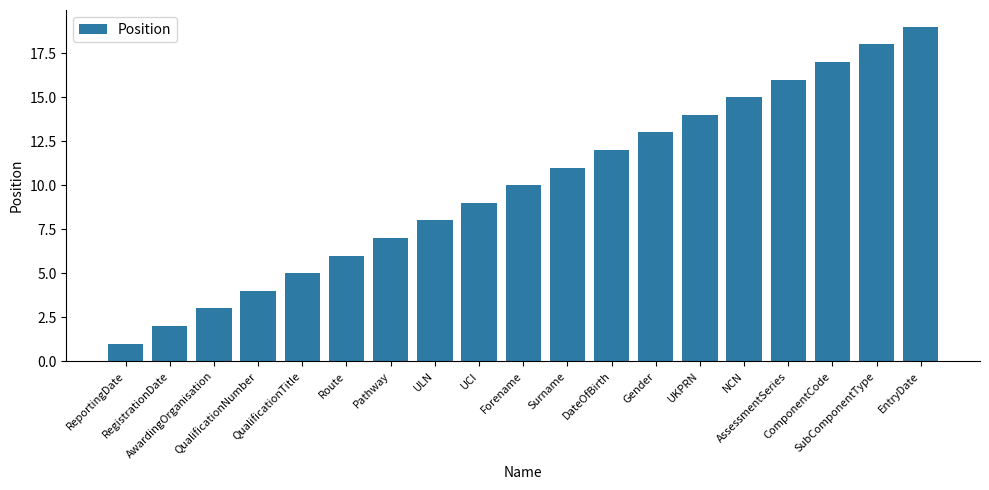

What is the label of the 17th bar from the left?

ComponentCode